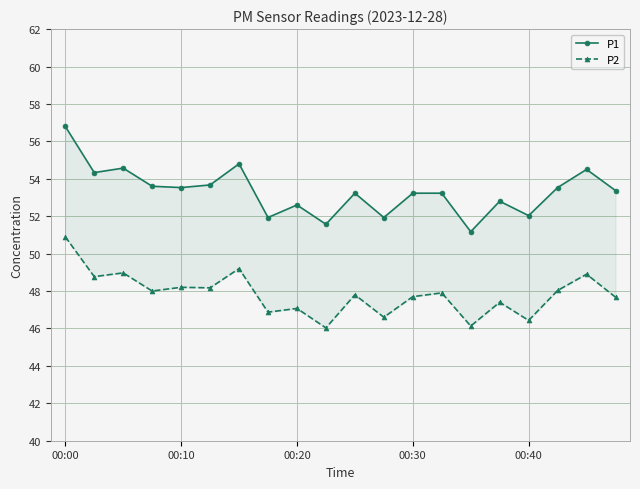

True or false: P2 and P1 intersect in this chart.

False